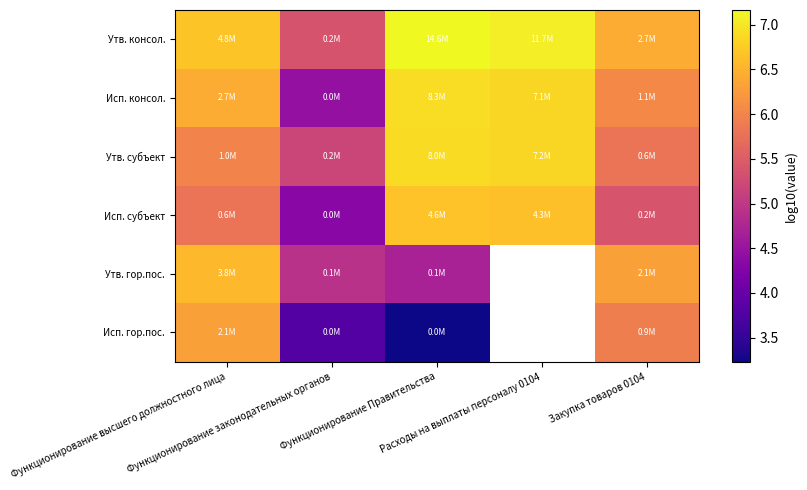

Where is Исп. субъект nearest to the value 5?

Закупка товаров 0104